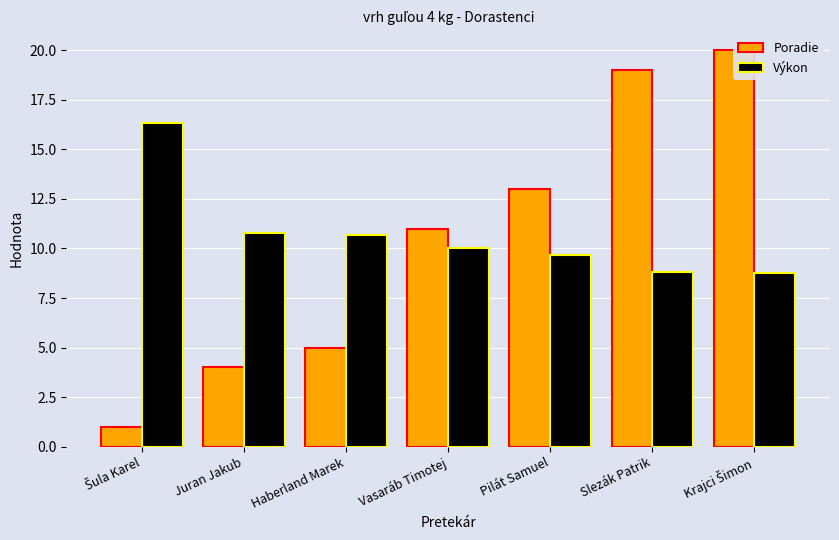

Rank the series at Šula Karel from lowest to highest value.

Poradie, Výkon